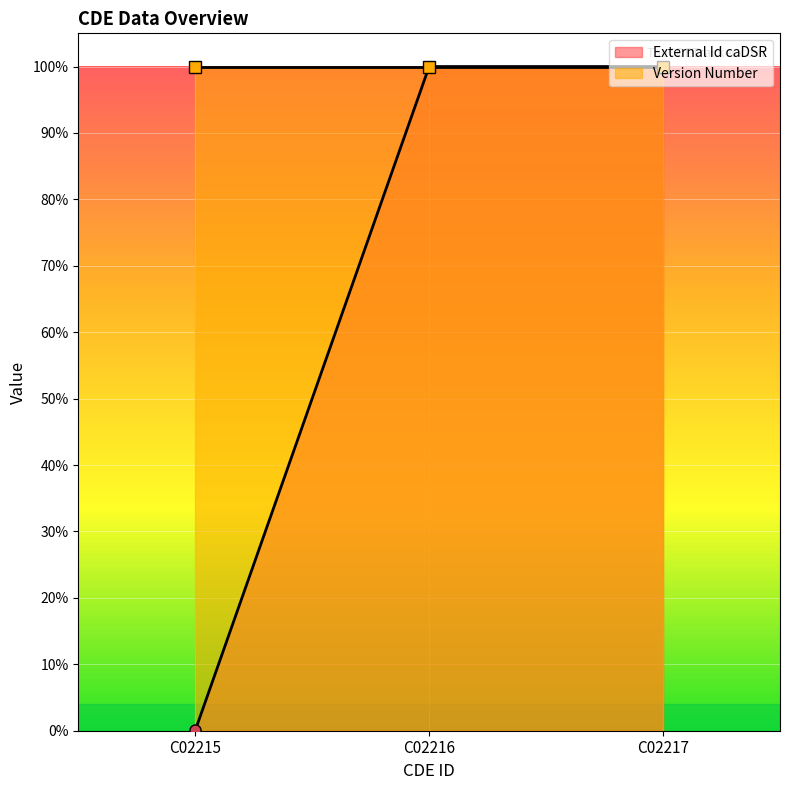

Is it true that the value at C02215 is 0.0?

True